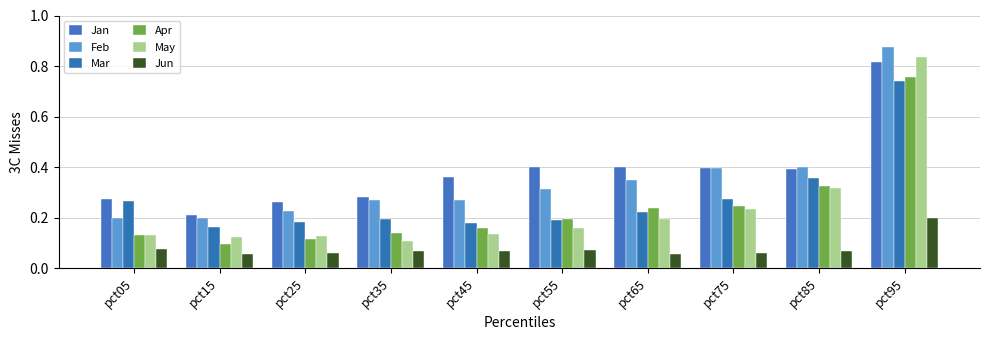

Does the chart contain any negative values?

No